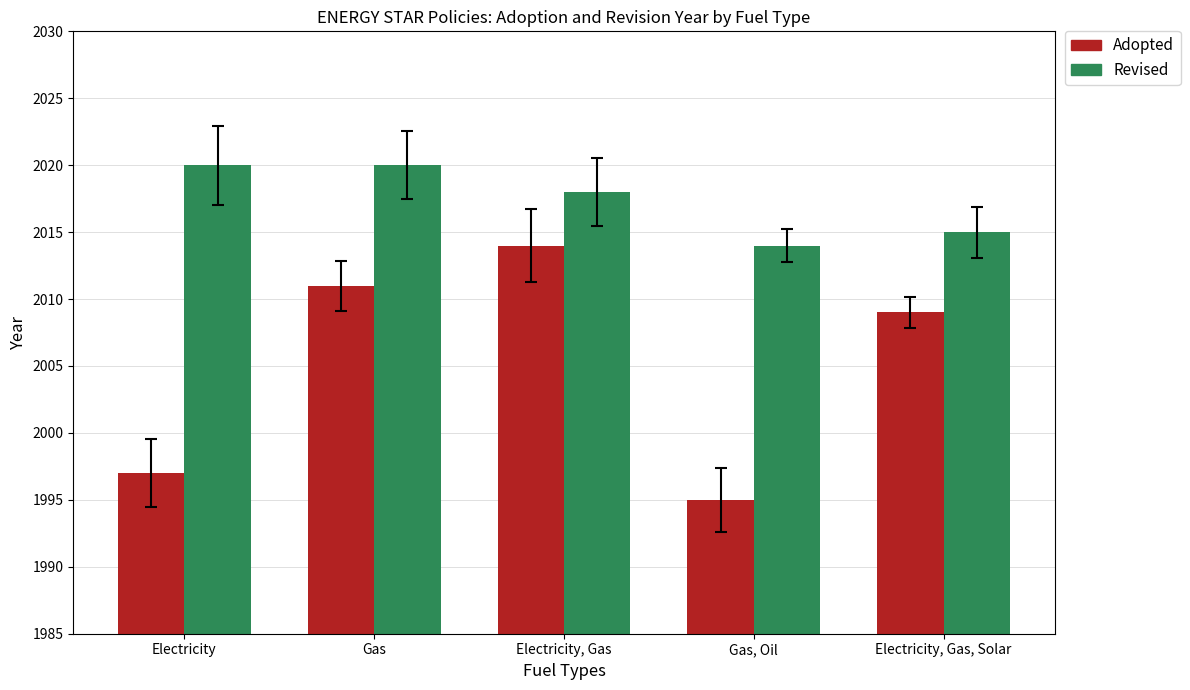

Is the value of Adopted at Electricity, Gas, Solar greater than the value of Revised at Gas, Oil?

No